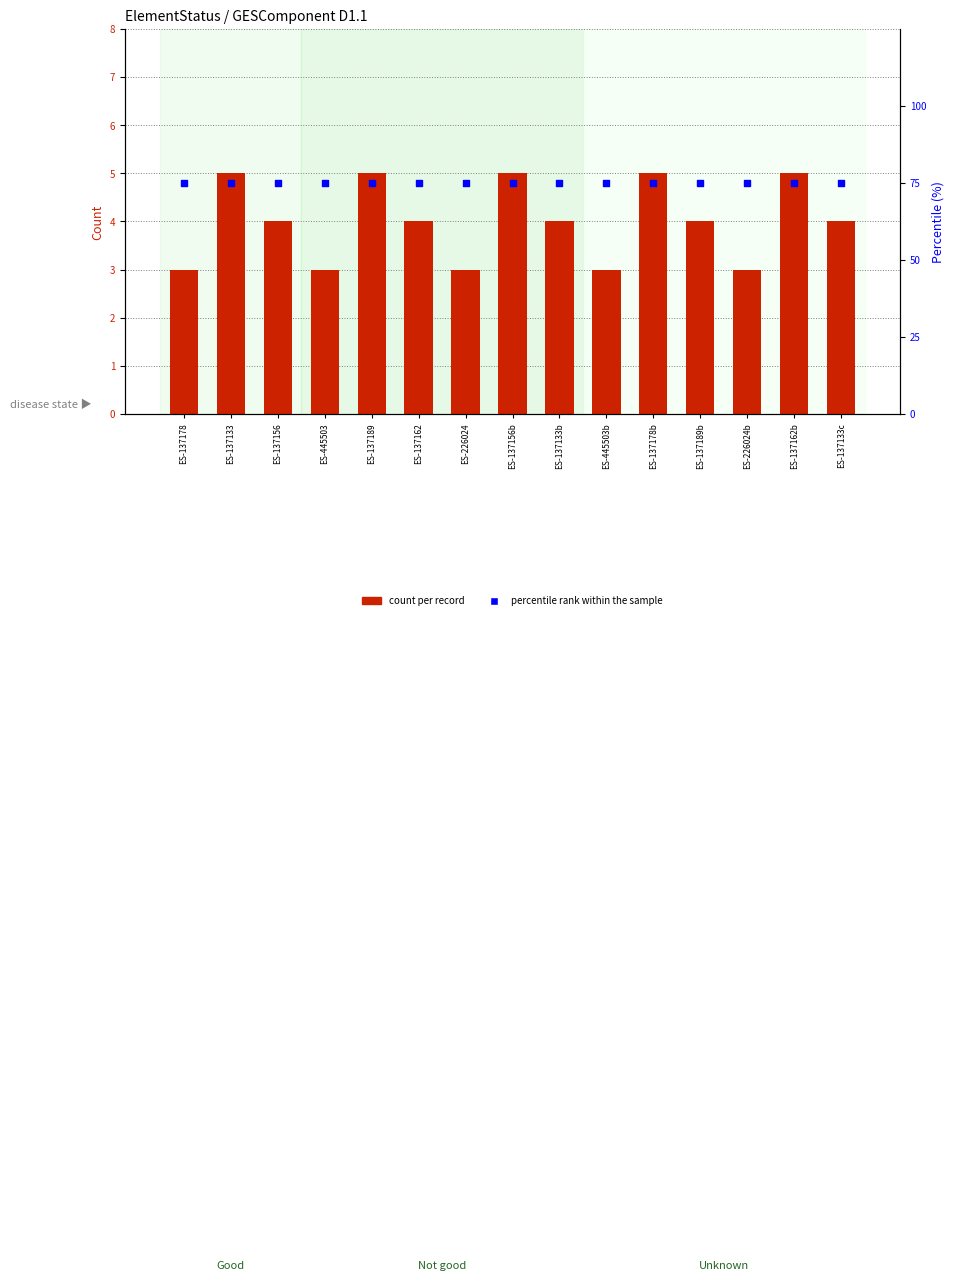

Is the value of percentile rank within the sample at ES-137133b greater than the value of count per record at ES-137133c?

Yes